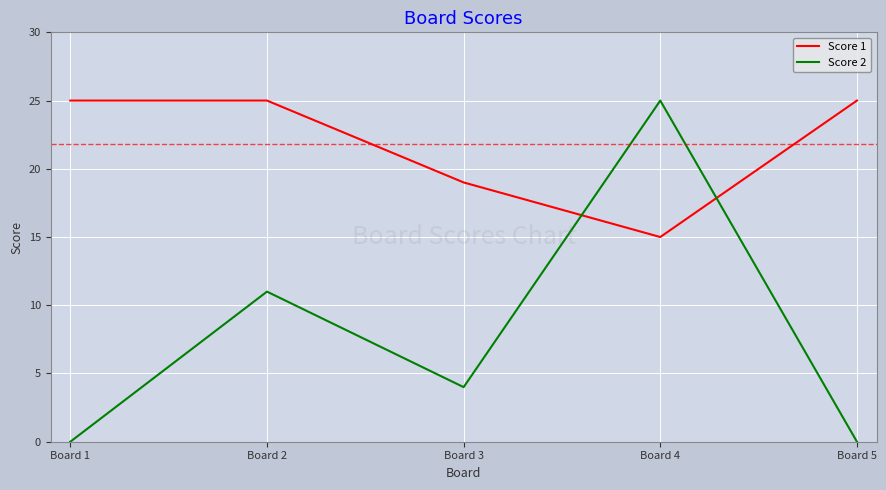

Reading left to right, list all the values displayed in this chart.

Score 1: Board 1=25	Board 2=25	Board 3=19	Board 4=15	Board 5=25
Score 2: Board 1=0	Board 2=11	Board 3=4	Board 4=25	Board 5=0